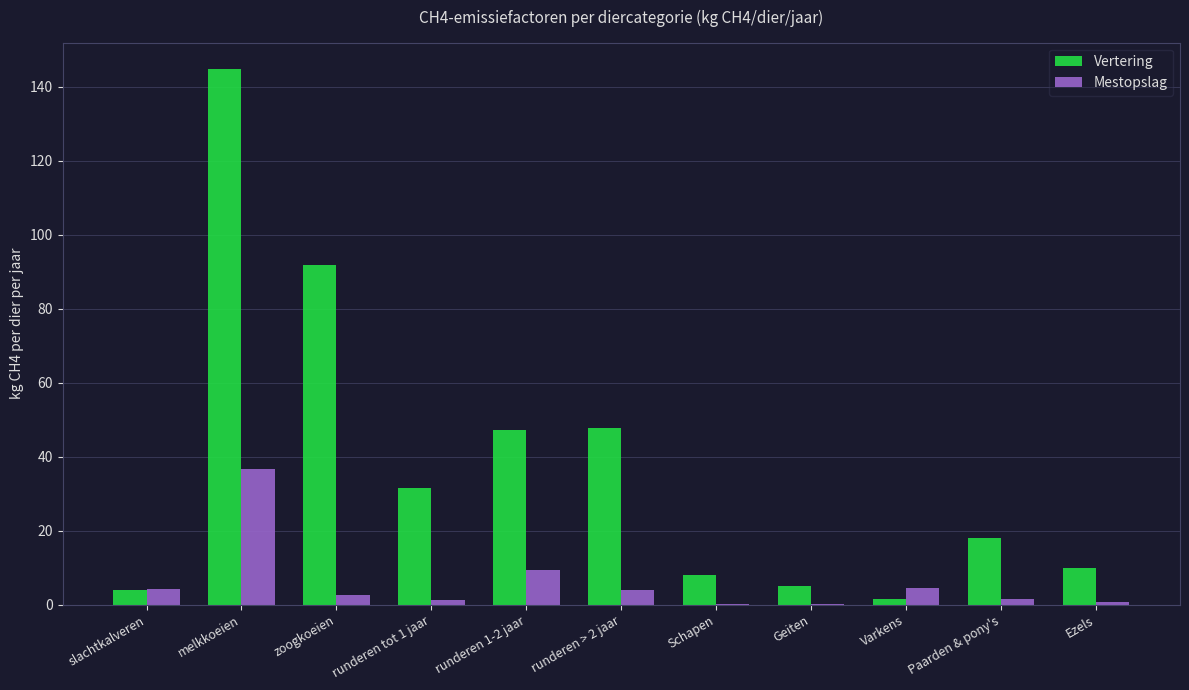

What is the total value across all series at melkkoeien?

181.3